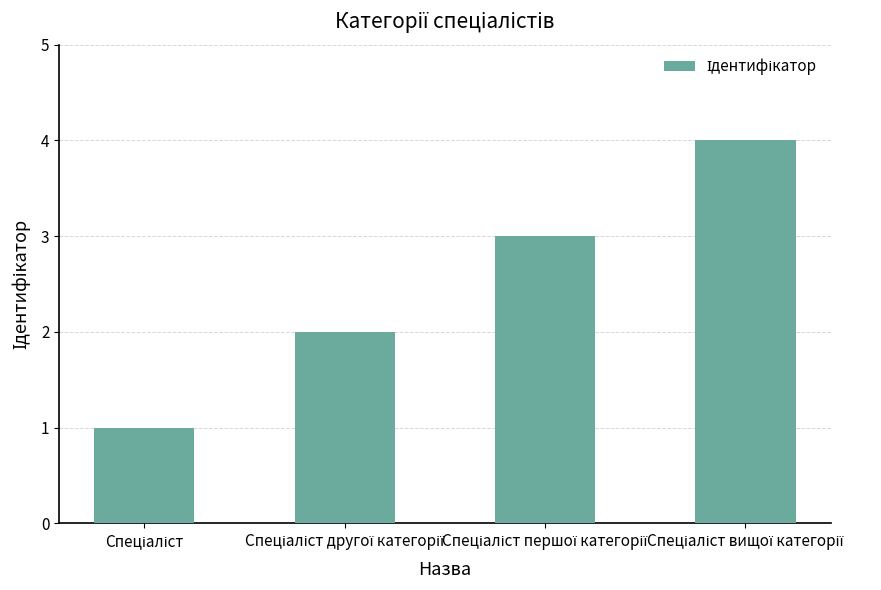

What is the maximum value shown in the chart?

4